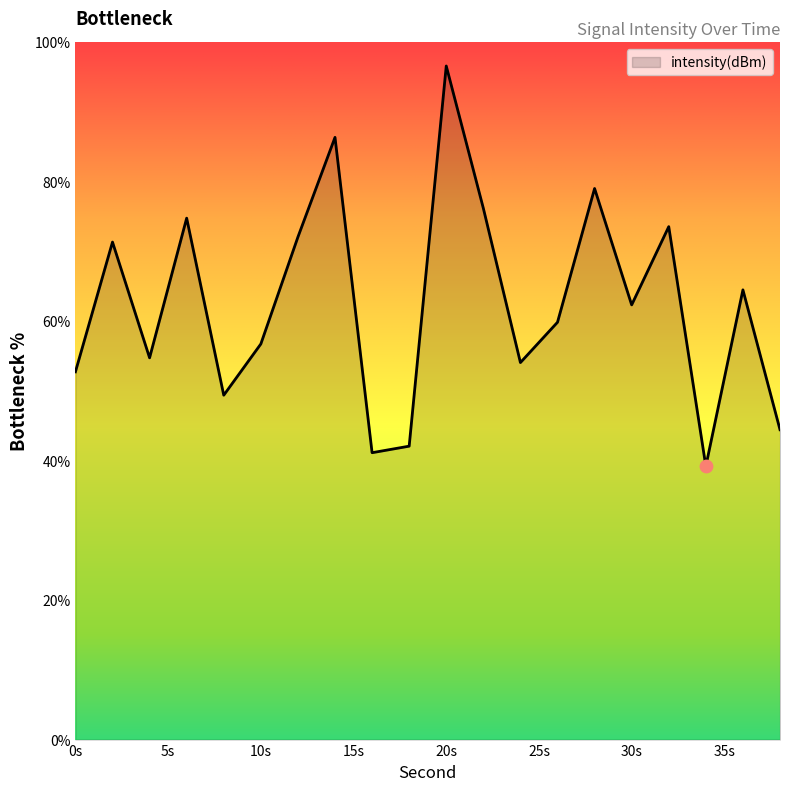

What is the greatest value displayed?

96.6